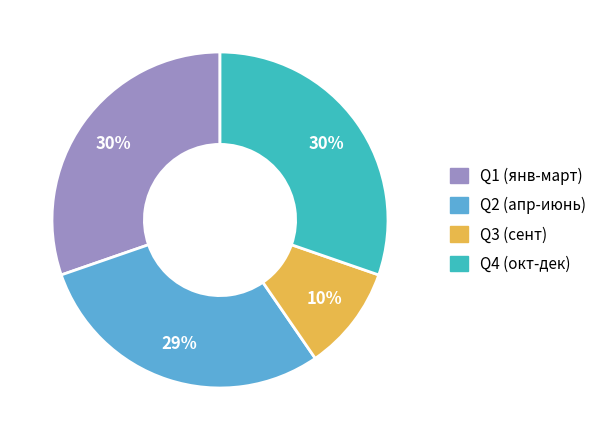

Does any single category account for the majority?

No